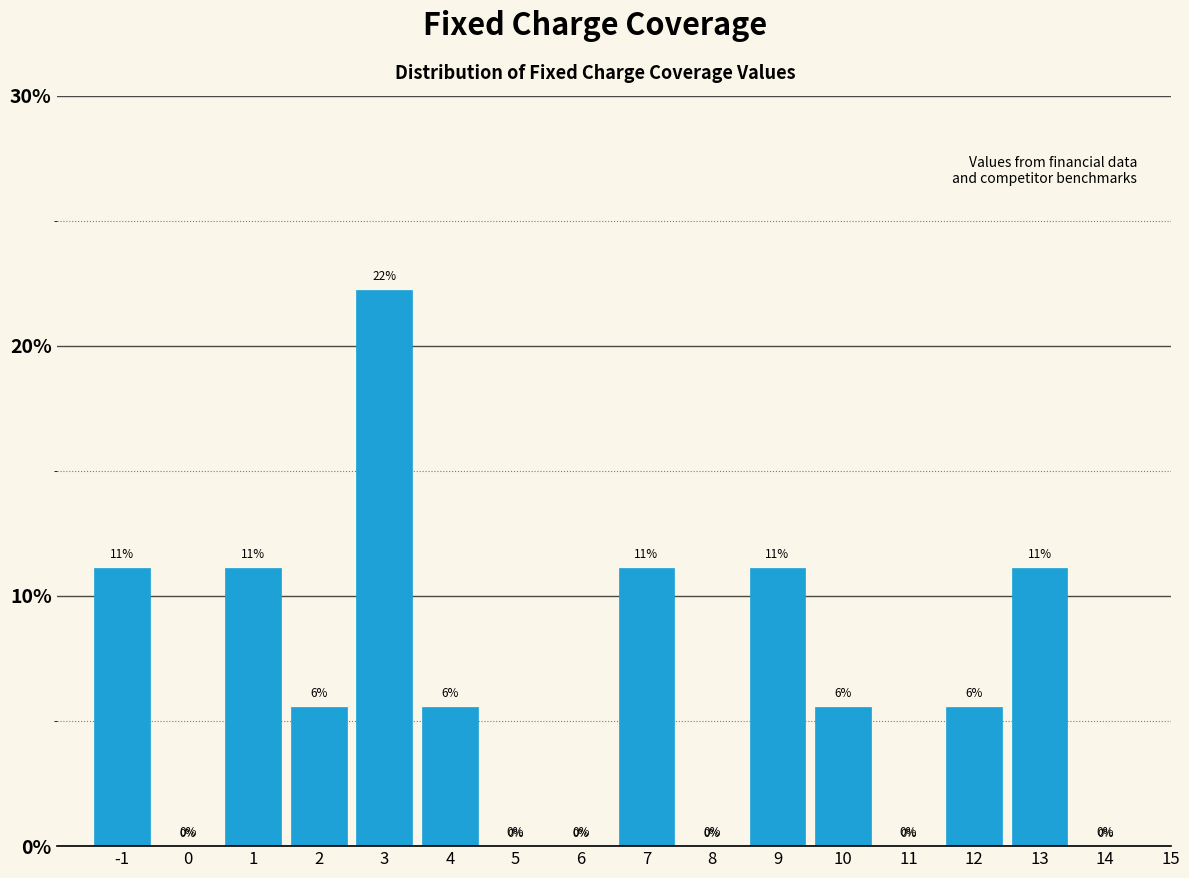

True or false: the data shows 11.1 at 1.

True